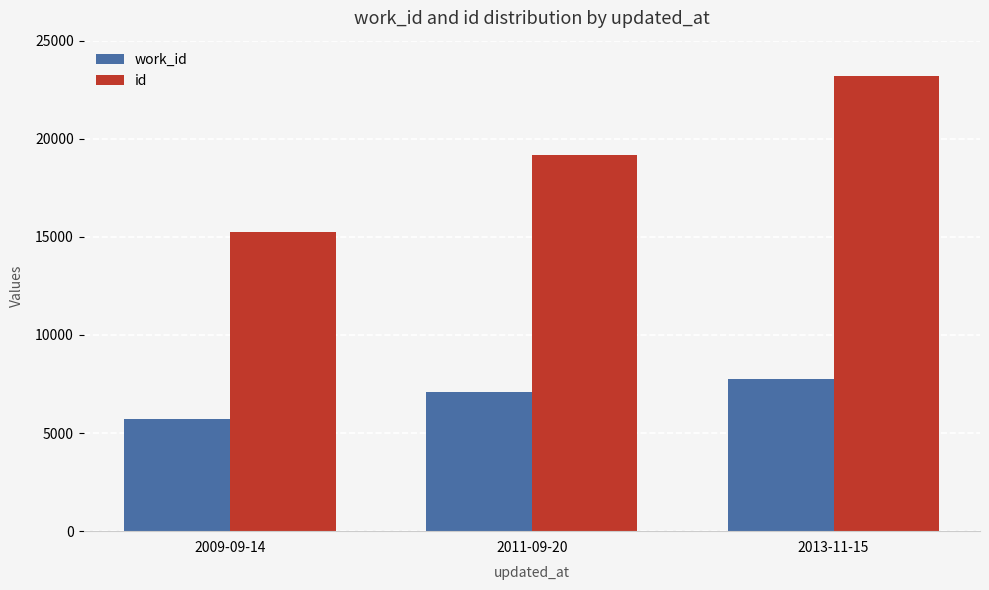

Is the value of work_id at 2011-09-20 greater than the value of id at 2011-09-20?

No